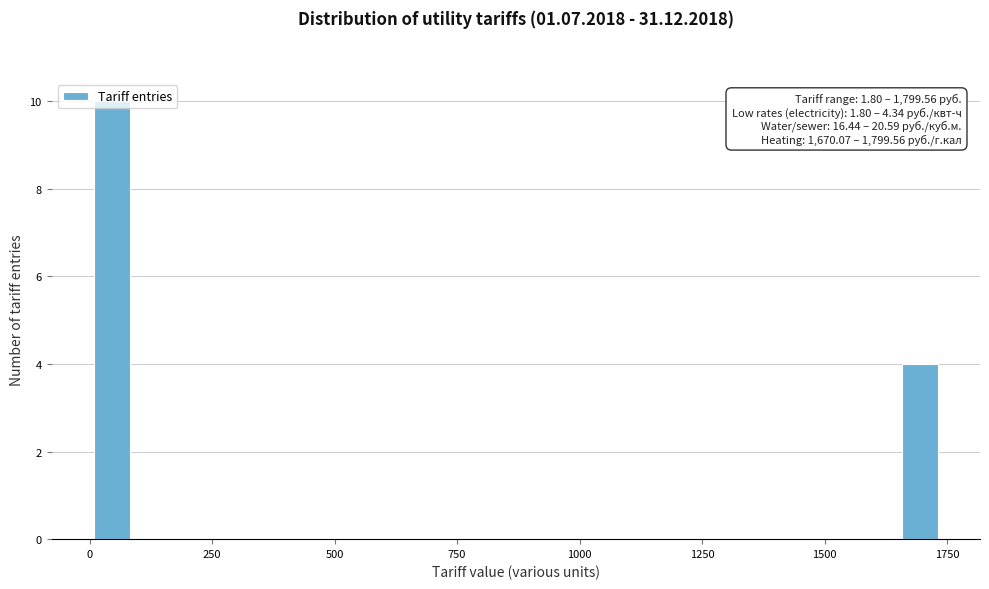

Around what value on the x-axis is the tallest bar? Give the approximate position of its centre, as read against the axis.

50